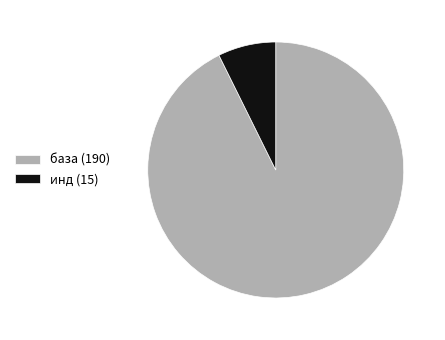

Does база (190) account for over 50% of the chart?

Yes